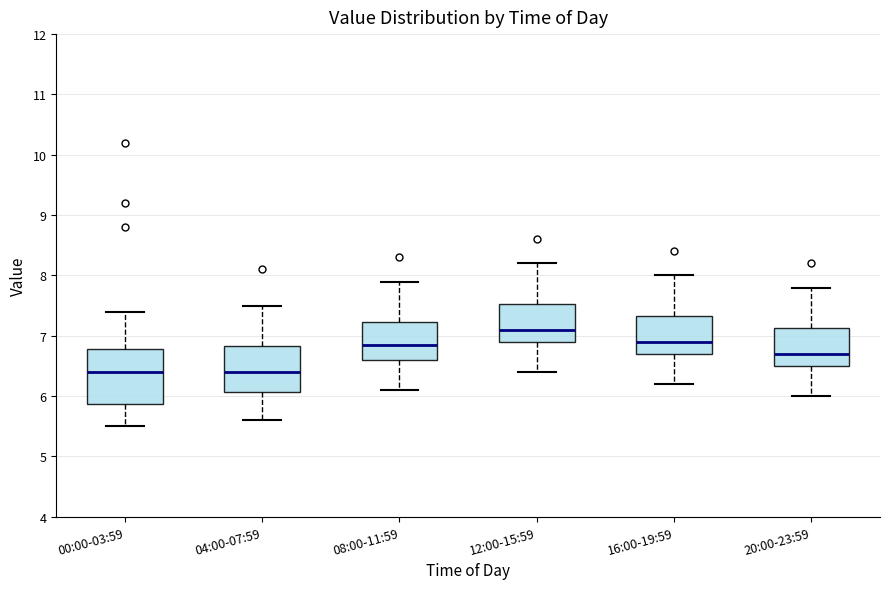

Reading left to right, transcribe this box plot: for each box, give where its median line is, the range the box spans, and where its two whiskers end, as read against the y-axis. The values are not printed on the chart, so give them approximately, as read against the axis.

00:00-03:59: median 6.4, box 5.9 to 6.8, whiskers 5.5 to 7.4
04:00-07:59: median 6.4, box 6.1 to 6.8, whiskers 5.6 to 7.5
08:00-11:59: median 6.9, box 6.6 to 7.2, whiskers 6.1 to 7.9
12:00-15:59: median 7.1, box 6.9 to 7.5, whiskers 6.4 to 8.2
16:00-19:59: median 6.9, box 6.7 to 7.3, whiskers 6.2 to 8.0
20:00-23:59: median 6.7, box 6.5 to 7.1, whiskers 6.0 to 7.8